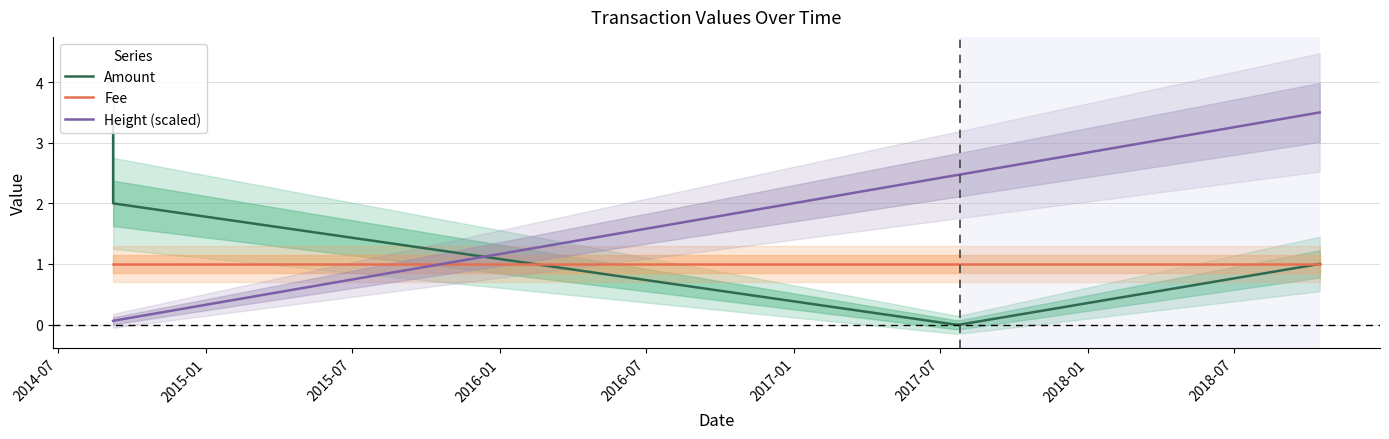

What is the minimum value for Fee?

1.0